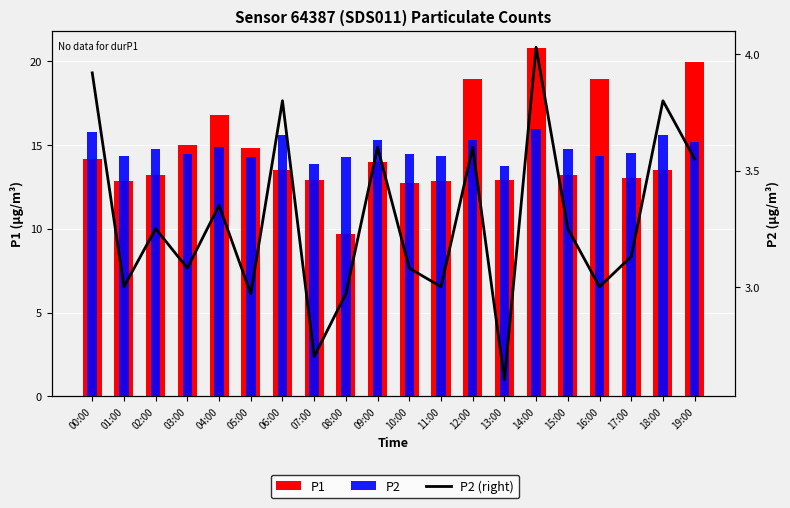

Is it true that P1 equals 12.8 at 01:00?

True